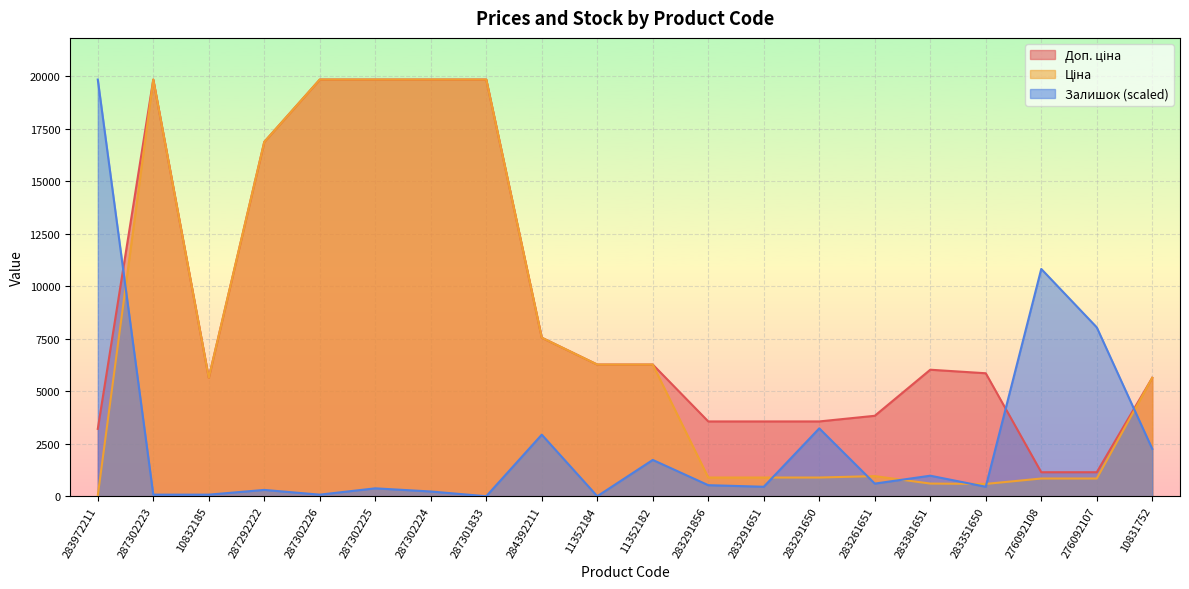

Between 283972211 and 283291856, which series saw the biggest shift?

Залишок (scaled)